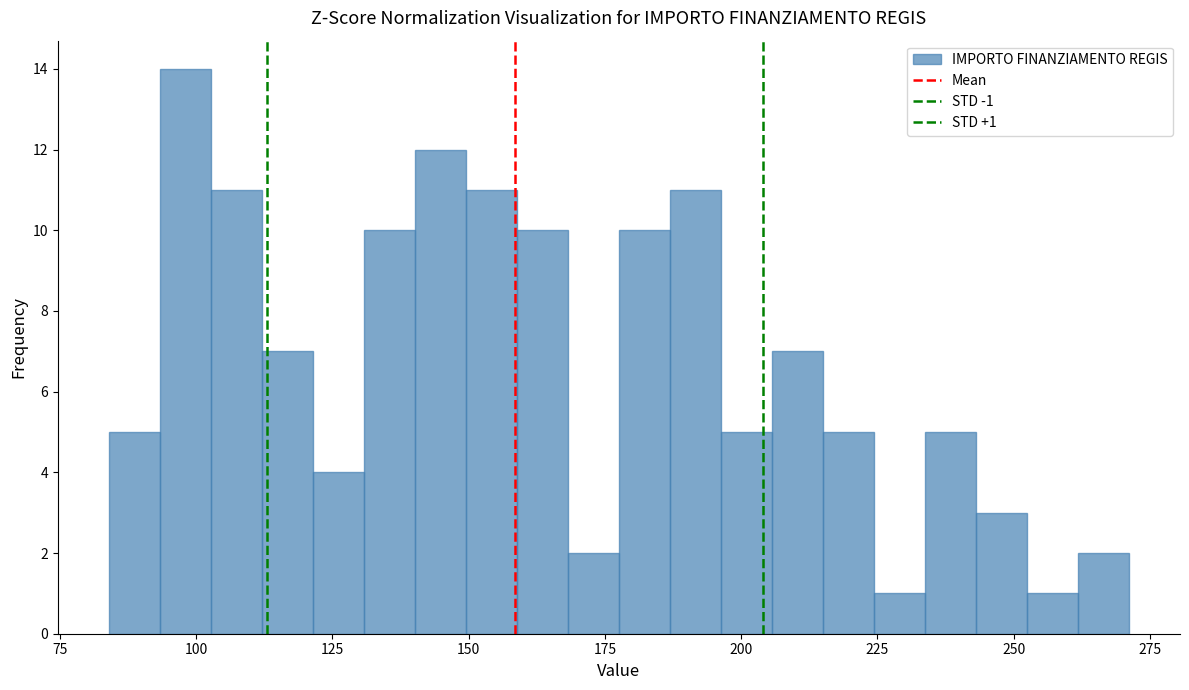

Around what value on the x-axis is the tallest bar? Give the approximate position of its centre, as read against the axis.

100